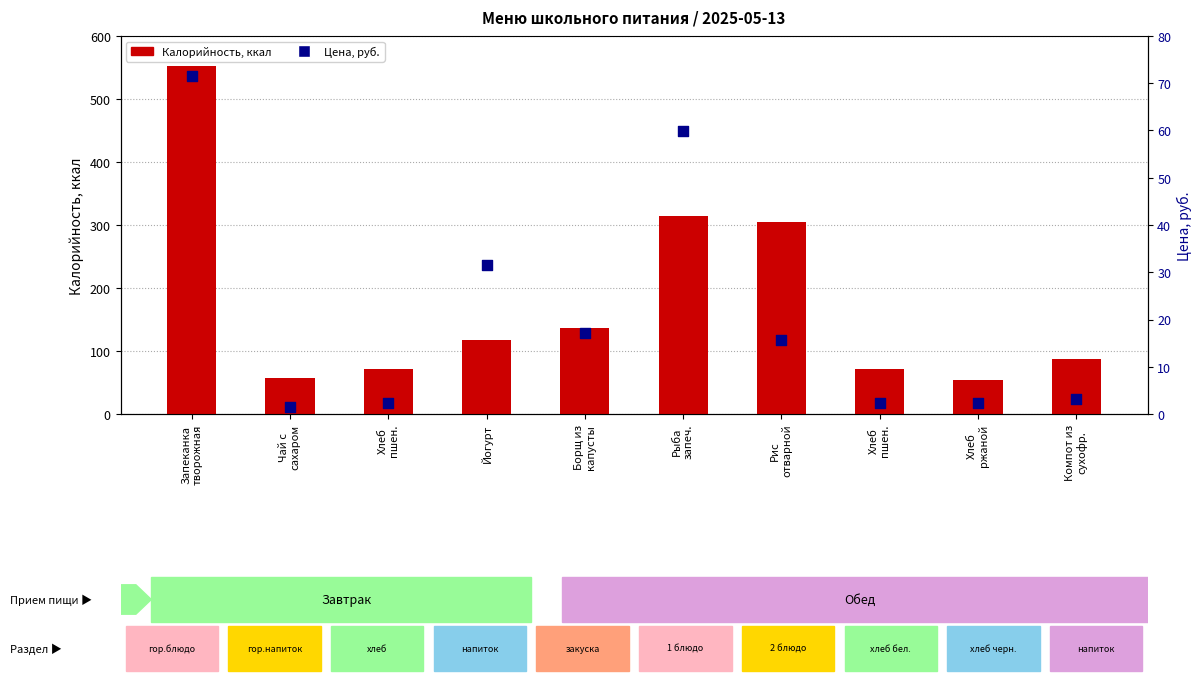

Which series has the largest total across all categories?

Калорийность